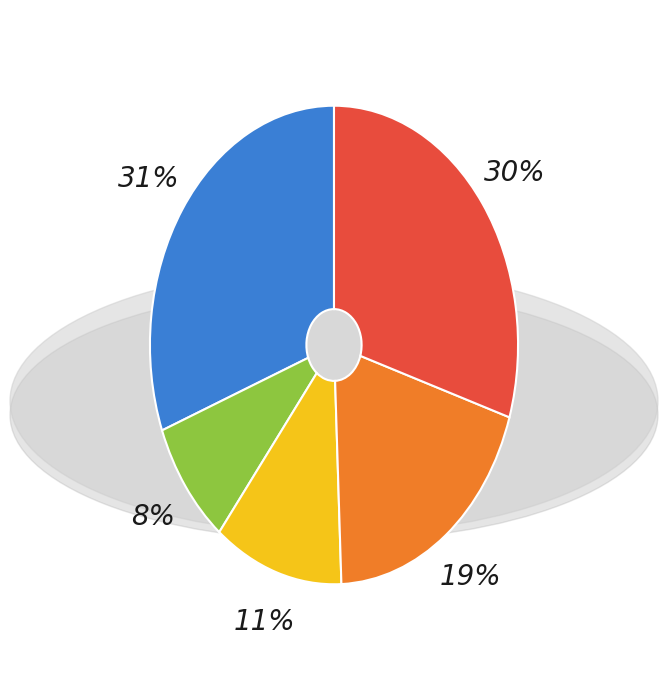

To the nearest percent, what is the average slice percentage?

20%